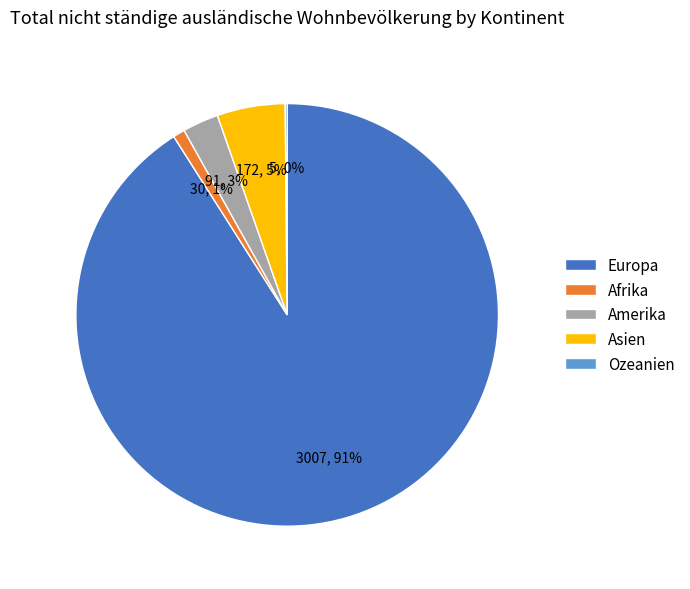

To the nearest percent, what portion does Europa represent?

91%